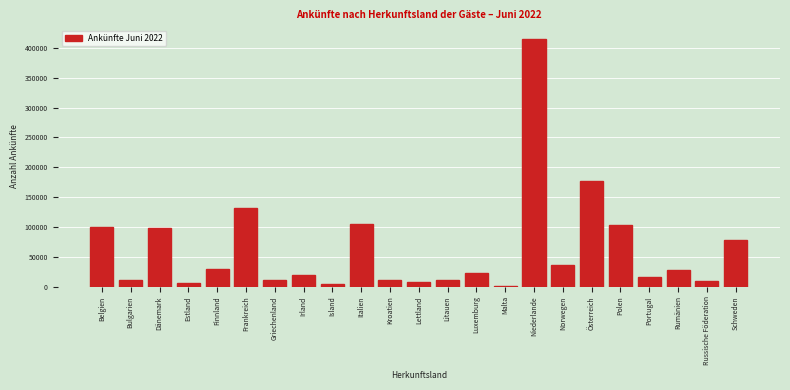

What is the greatest value displayed?

415372